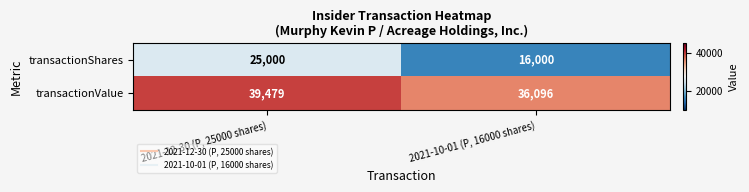

List the series in order of their overall mean, highest first.

transactionValue, transactionShares